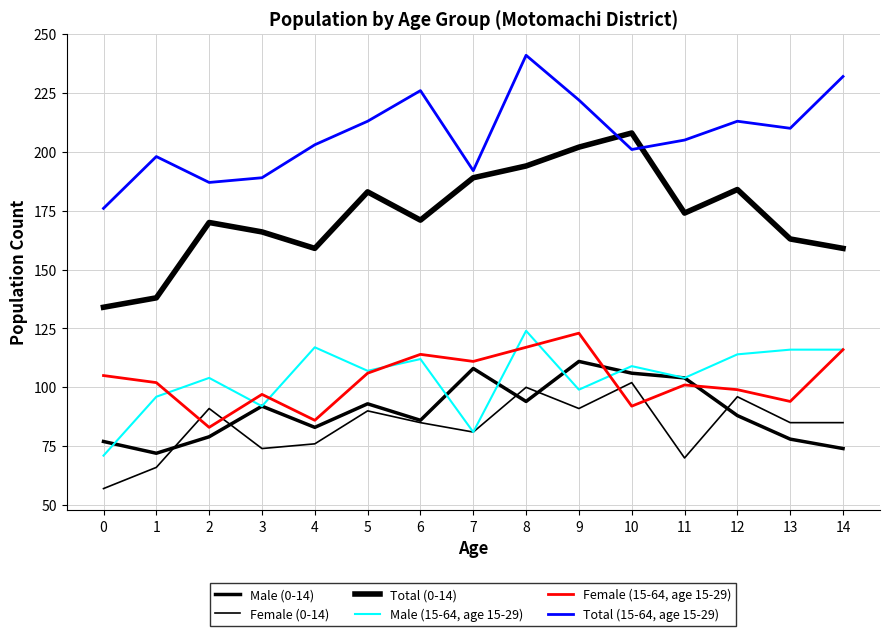

How many lines are shown in the chart?

6